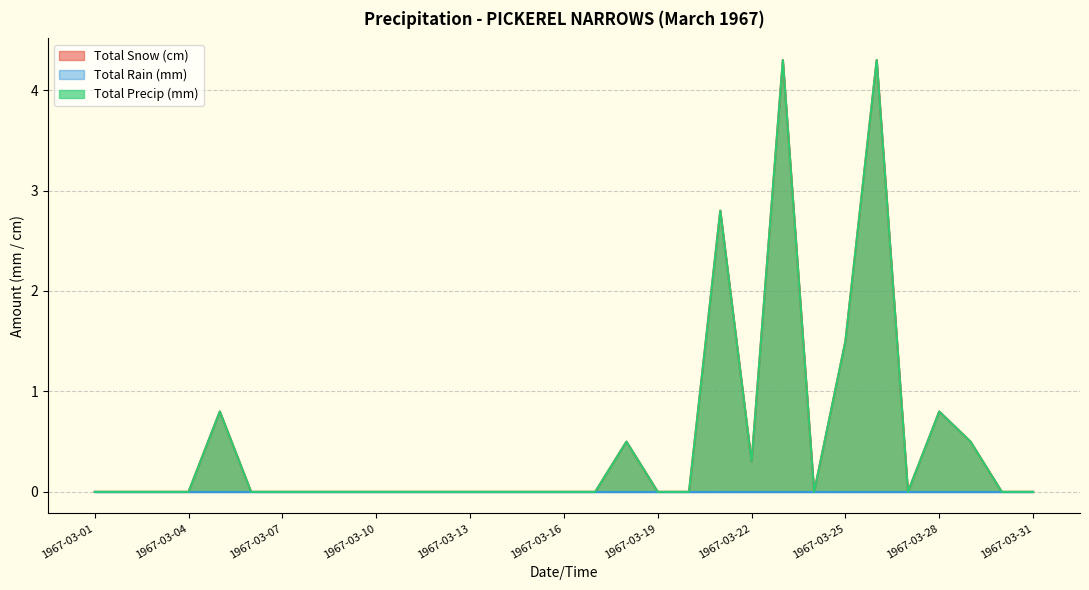

List the labels in order of Total Precip (mm) value, largest first.

1967-03-23, 1967-03-26, 1967-03-21, 1967-03-25, 1967-03-05, 1967-03-28, 1967-03-18, 1967-03-29, 1967-03-22, 1967-03-01, 1967-03-02, 1967-03-03, 1967-03-04, 1967-03-06, 1967-03-07, 1967-03-08, 1967-03-09, 1967-03-10, 1967-03-11, 1967-03-12, 1967-03-13, 1967-03-14, 1967-03-15, 1967-03-16, 1967-03-17, 1967-03-19, 1967-03-20, 1967-03-24, 1967-03-27, 1967-03-30, 1967-03-31